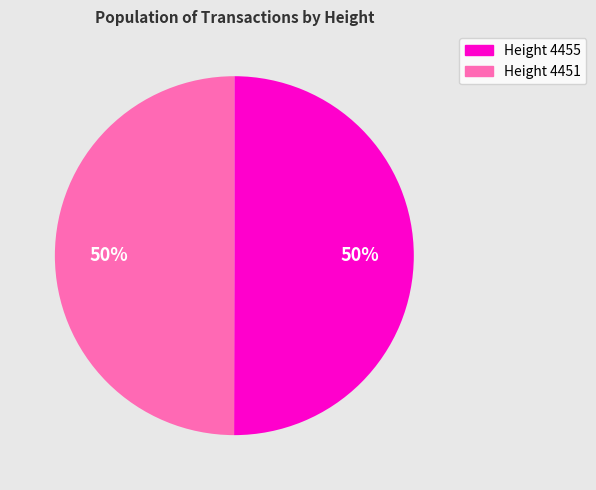

Do Height 4455 and Height 4451 together represent more than half of the pie?

Yes